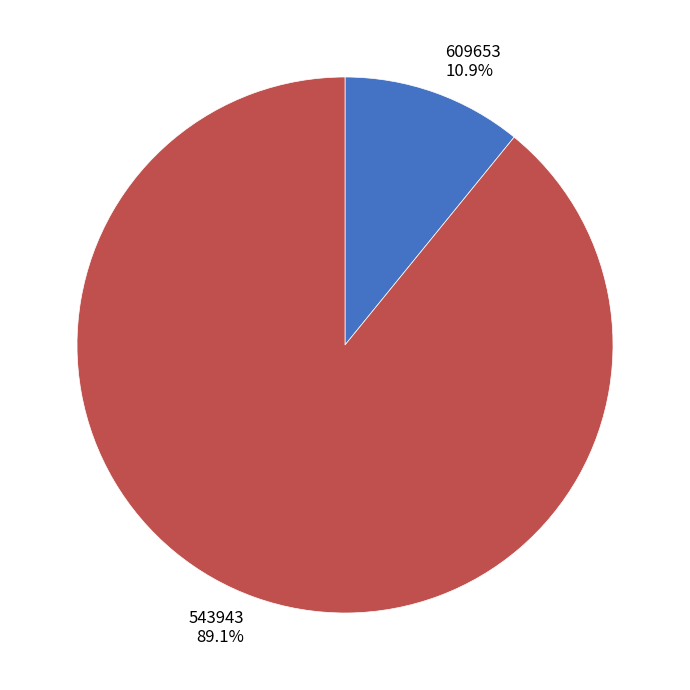

Which category has the smallest portion of the pie?

609653